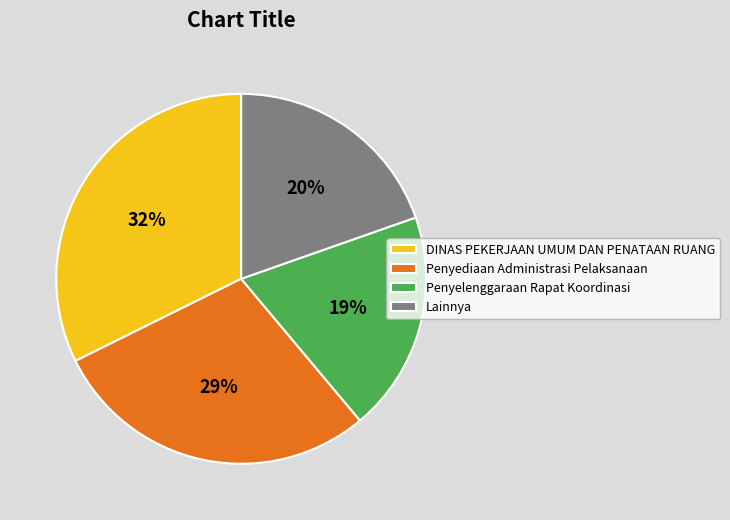

Which category has the biggest portion of the pie?

DINAS PEKERJAAN UMUM DAN PENATAAN RUANG